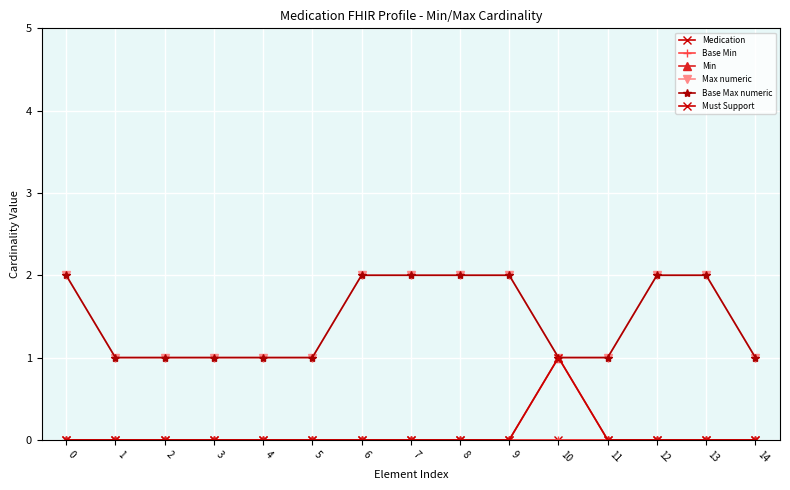

Reading left to right, list all the values displayed in this chart.

Medication: 0	0	0	0	0	0	0	0	0	0	0	0	0	0	0
Base Min: 0	0	0	0	0	0	0	0	0	0	0	0	0	0	0
Min: 0	0	0	0	0	0	0	0	0	0	1	0	0	0	0
Max numeric: 2	1	1	1	1	1	2	2	2	2	1	1	2	2	1
Base Max numeric: 2	1	1	1	1	1	2	2	2	2	1	1	2	2	1
Must Support: 0	0	0	0	0	0	0	0	0	0	1	0	0	0	0